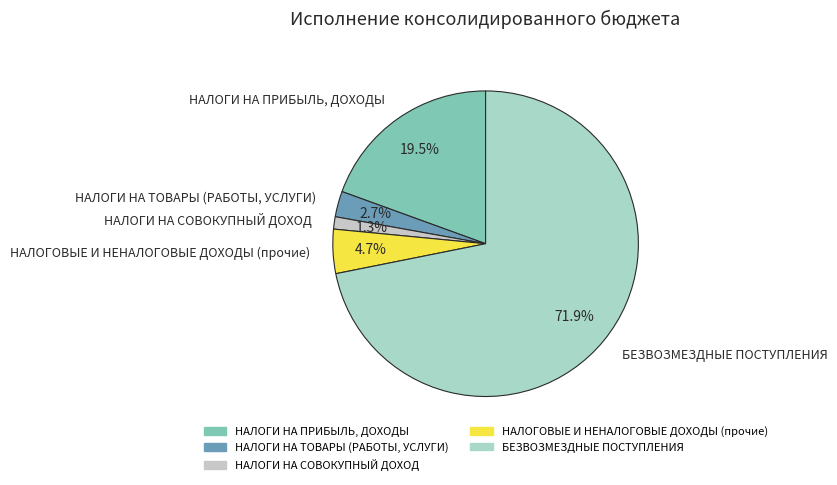

Which slice is the smallest?

НАЛОГИ НА СОВОКУПНЫЙ ДОХОД